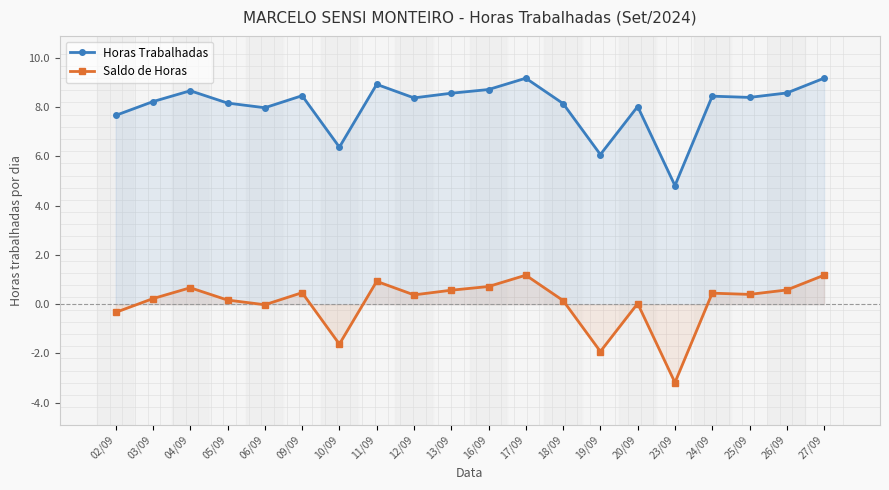

What is the sum of all Horas Trabalhadas values?

161.0